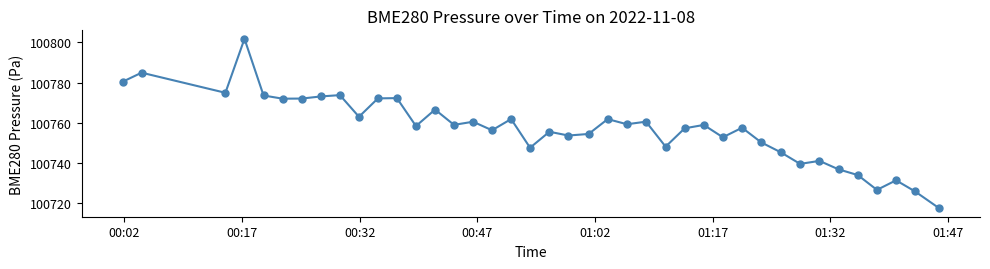

What is the minimum value shown in the chart?

100717.3